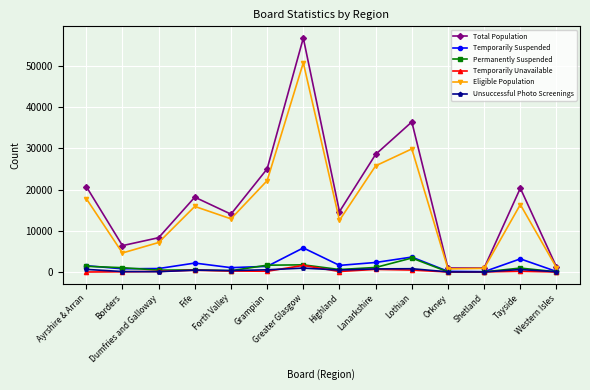

Between Fife and Western Isles, which series saw the biggest shift?

Total Population